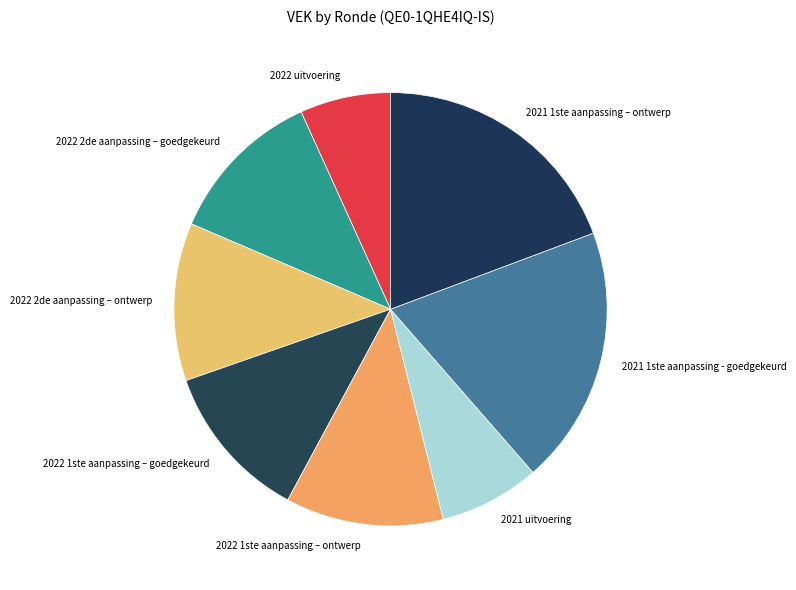

Which has a higher value, 2022 2de aanpassing – goedgekeurd or 2022 uitvoering?

2022 2de aanpassing – goedgekeurd